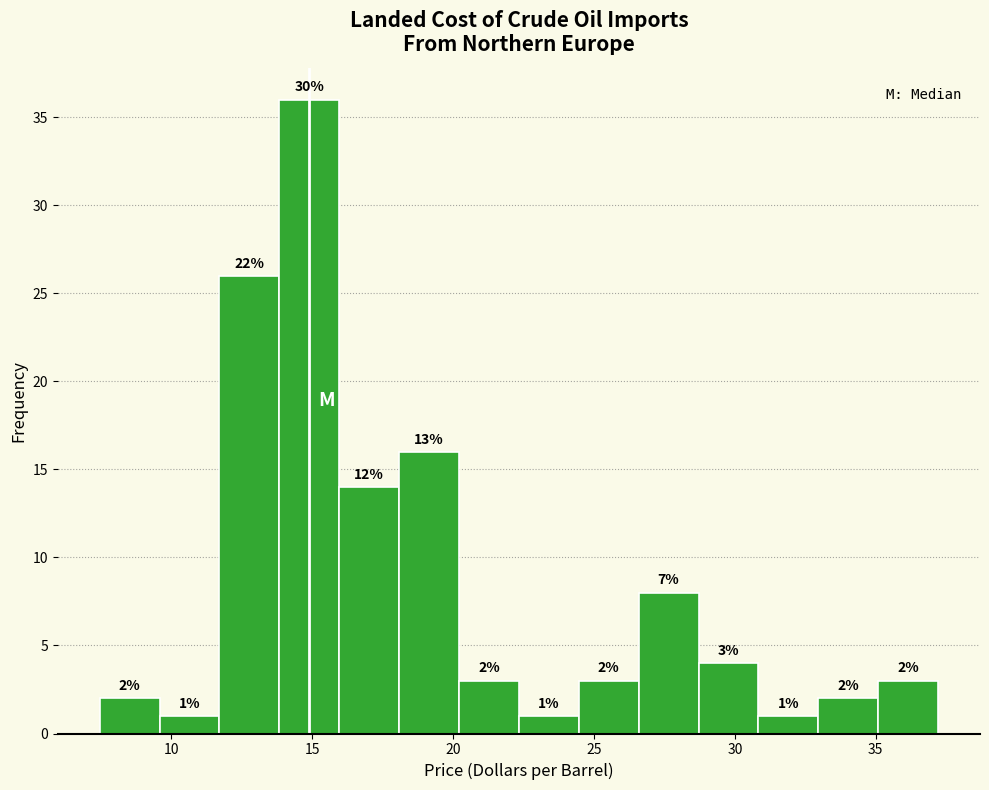

Which range on the x-axis has the tallest bar?

14.0 to 16.0